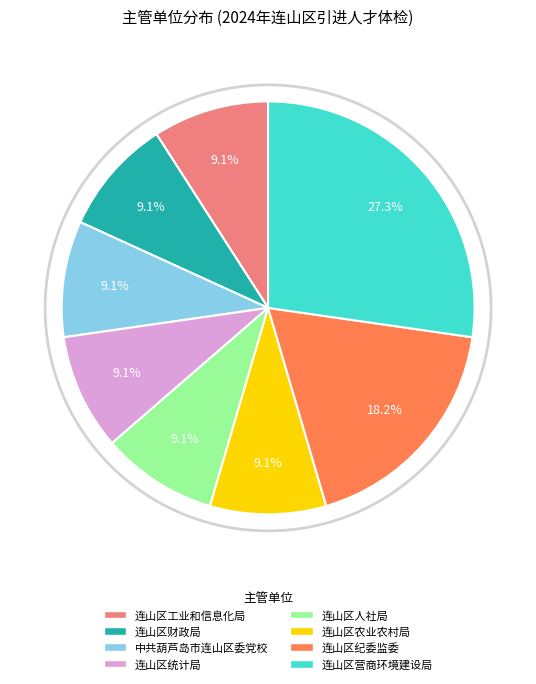

What portion of the pie excludes 连山区财政局?

90.9%